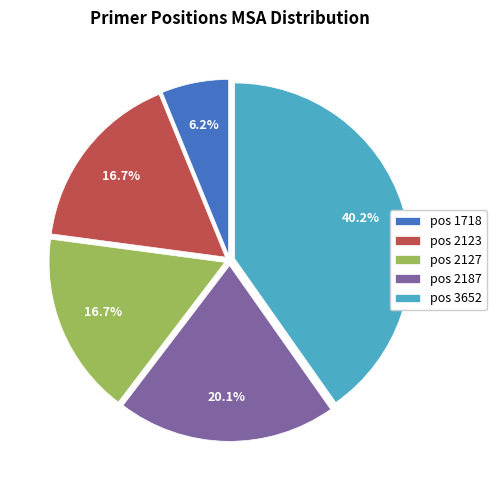

Is there a majority slice in this chart?

No